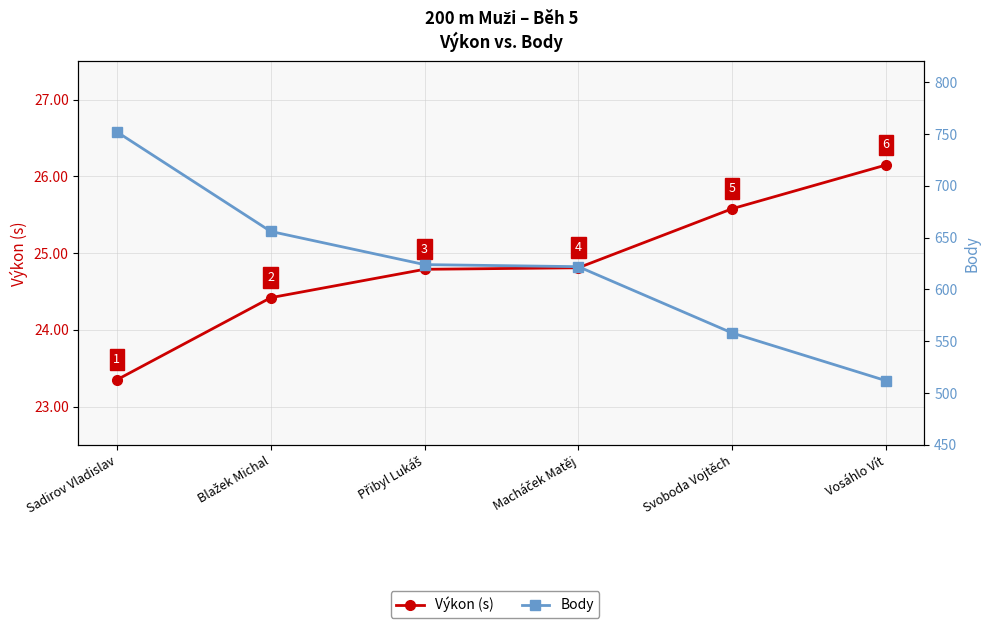

What is the total value across all series at Sadirov Vladislav?

775.4